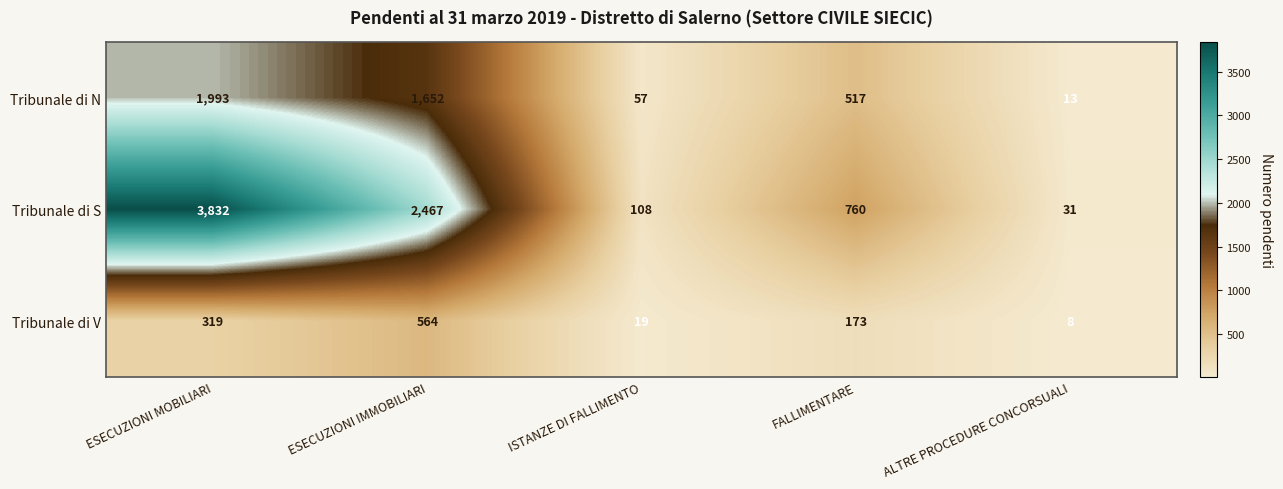

List the series in order of their peak value, highest first.

Tribunale di S, Tribunale di N, Tribunale di V